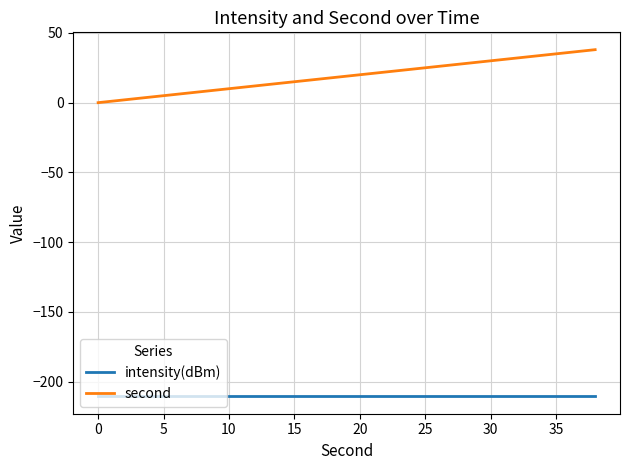

List the series in order of their overall mean, lowest first.

intensity(dBm), second